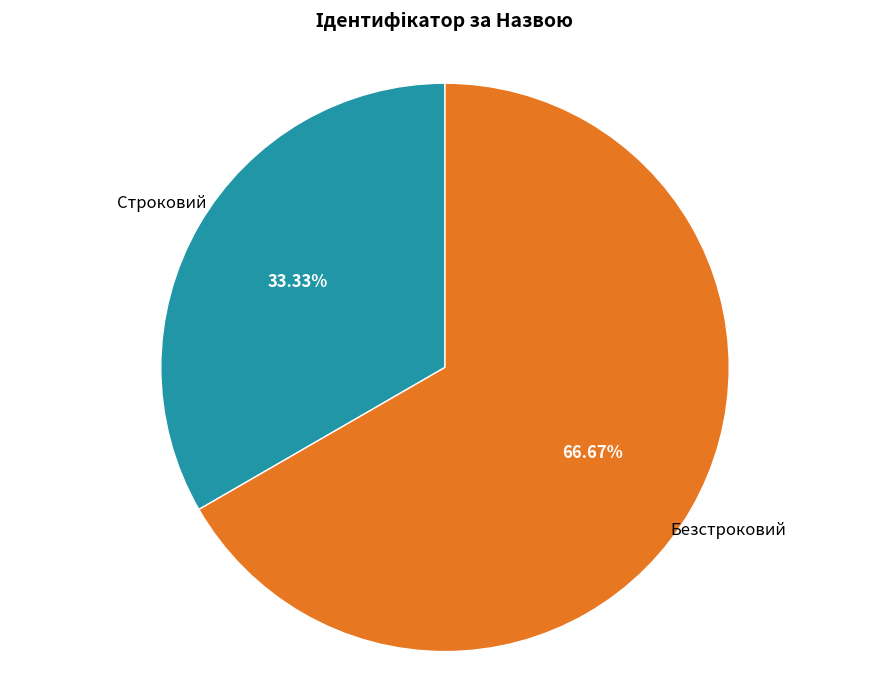

To the nearest percent, what is the average slice percentage?

50%